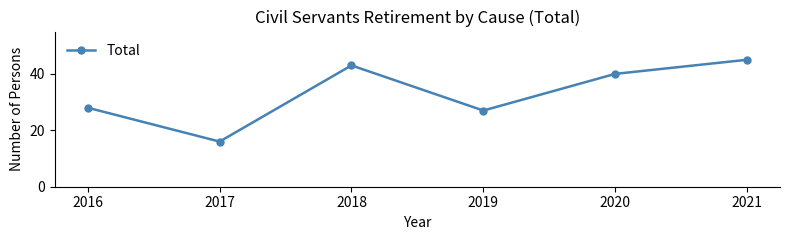

Does the chart have visible grid lines?

No